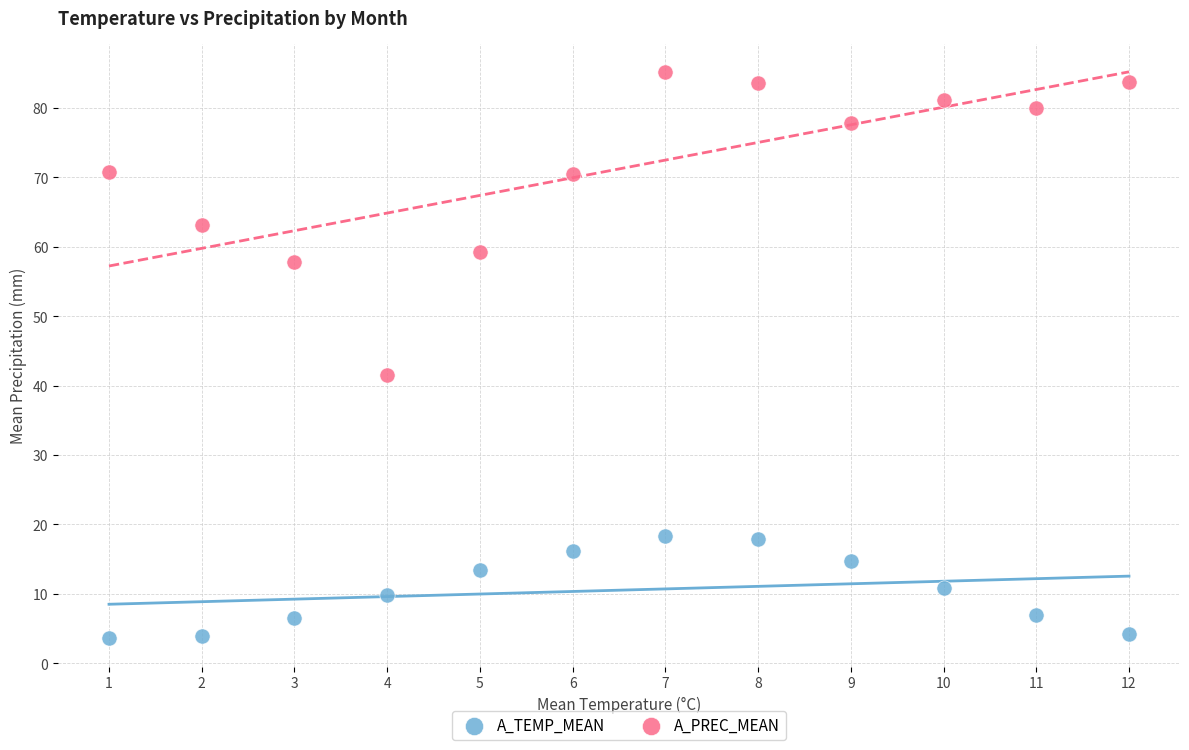

Across all series, what Y value is closest to 44?

41.6